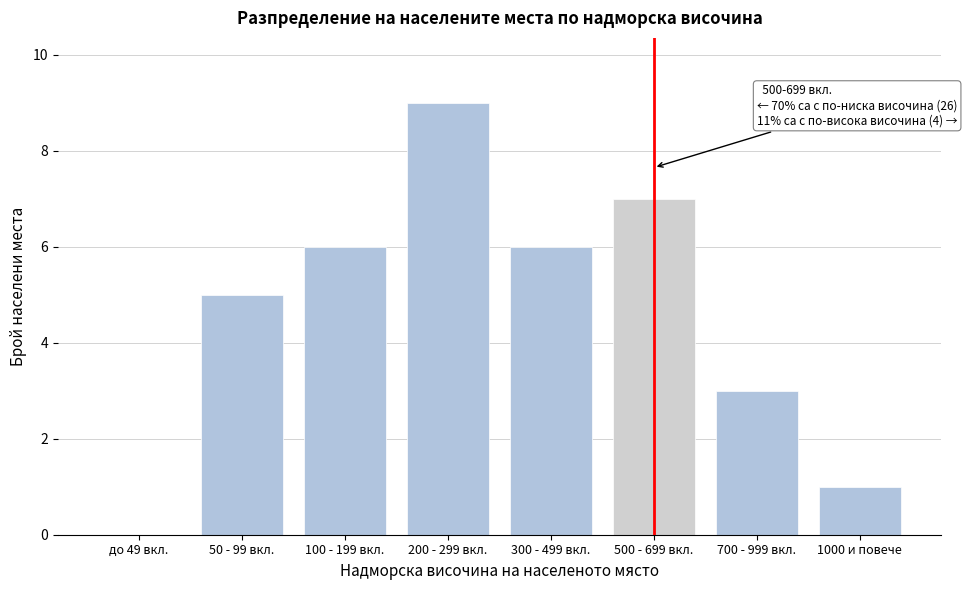

Reading right to left, transcribe all the data shown in this chart.

1000 и повече=1	700 - 999 вкл.=3	500 - 699 вкл.=7	300 - 499 вкл.=6	200 - 299 вкл.=9	100 - 199 вкл.=6	50 - 99 вкл.=5	до 49 вкл.=0